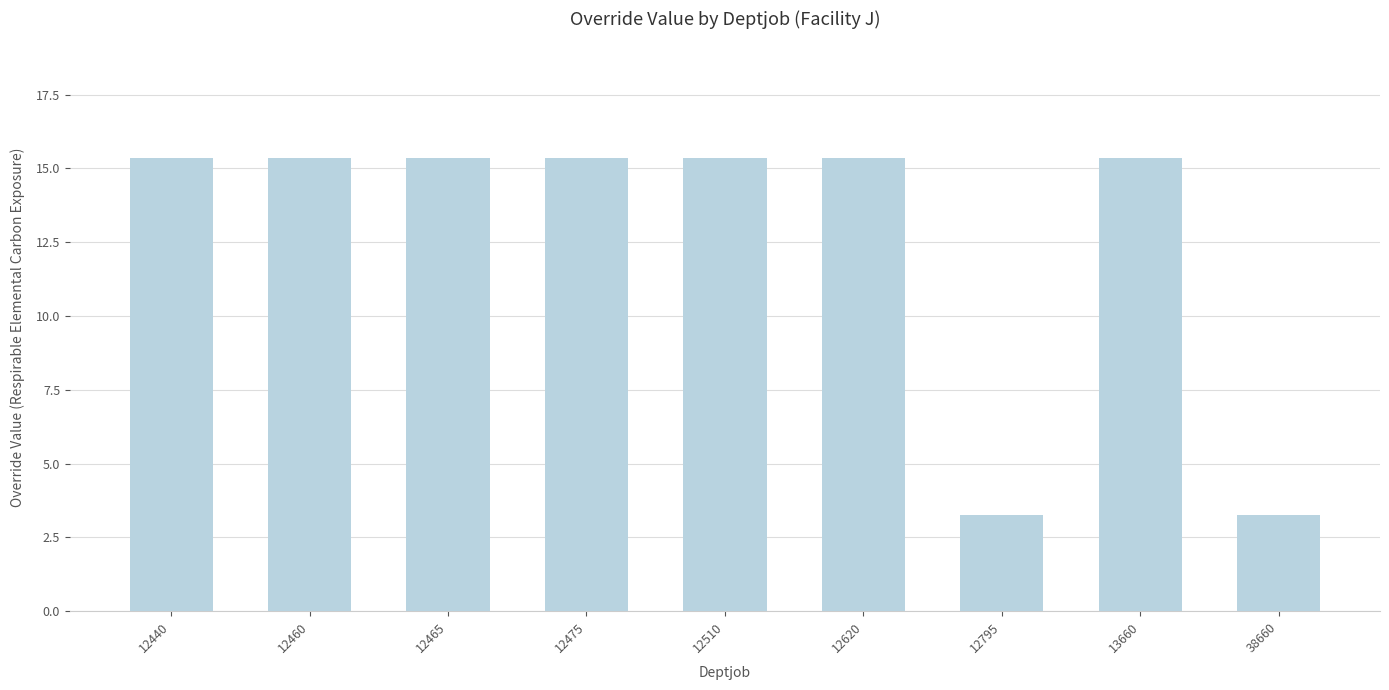

How many data points are less than 15?

2